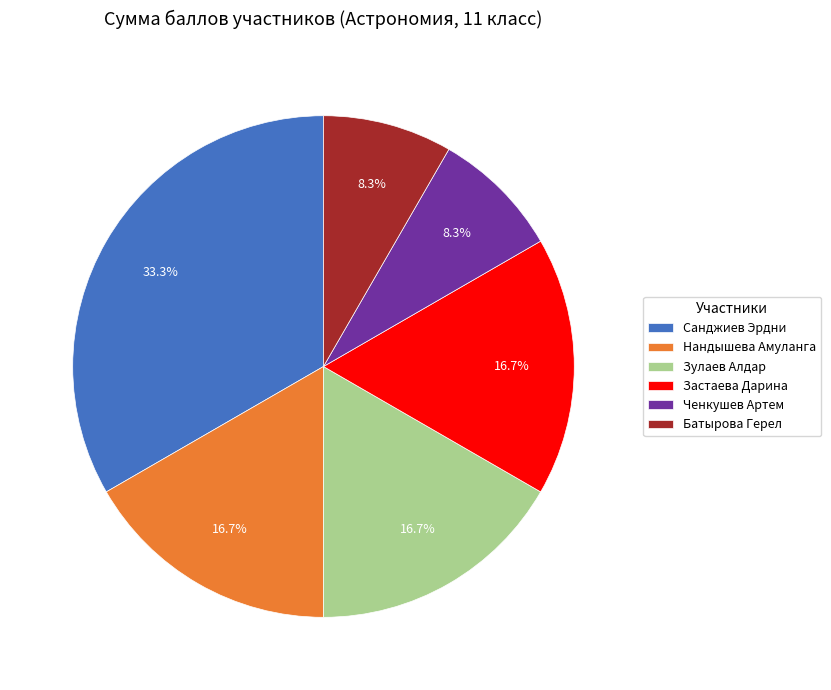

Approximately how many times larger is the value at Батырова Герел compared to Ченкушев Артем?

1.0